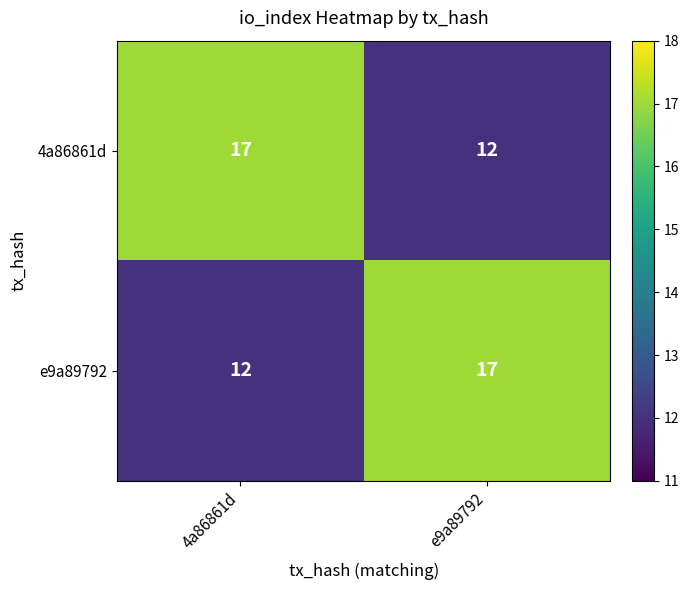

What is the difference between the highest and lowest values at 4a86861d?

5